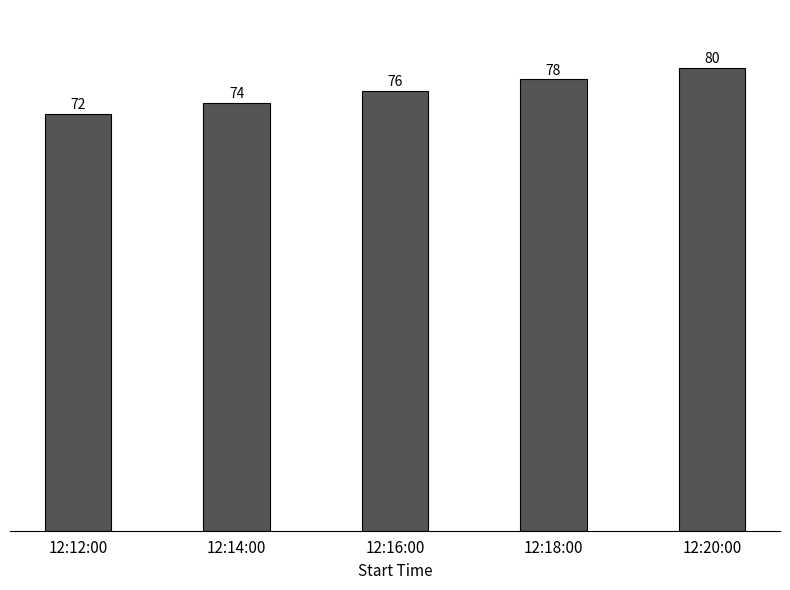

What is the label of the 5th bar from the left?

12:20:00